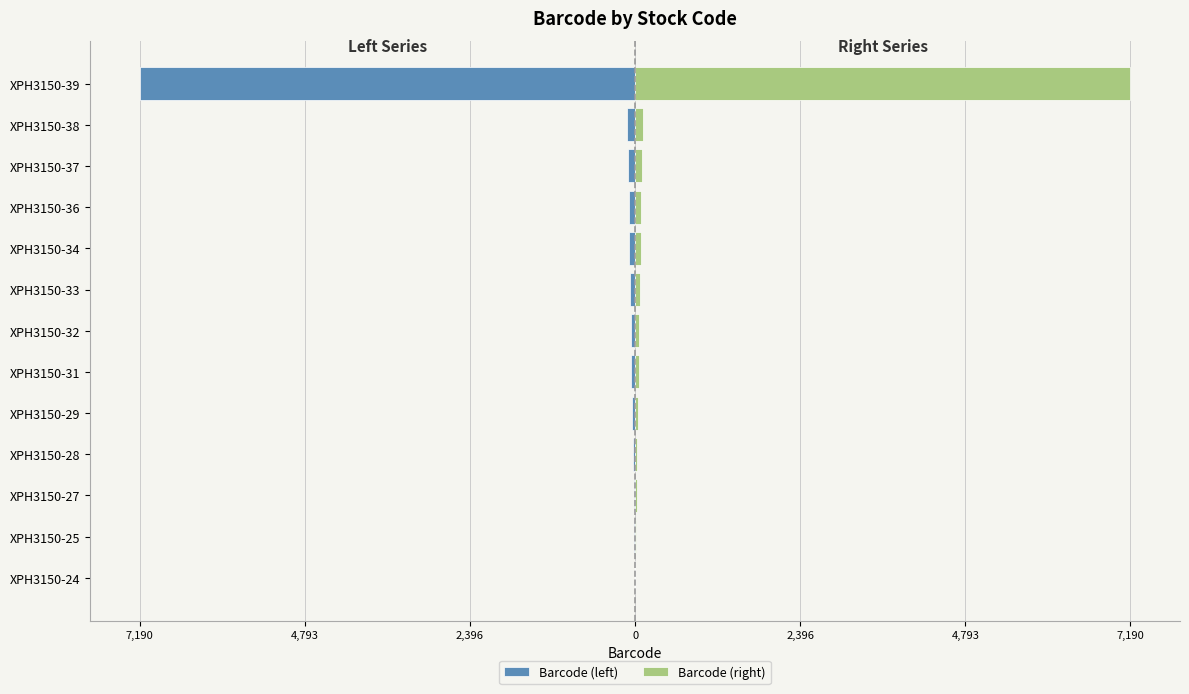

What is the average value of the Barcode (left) series?

-606